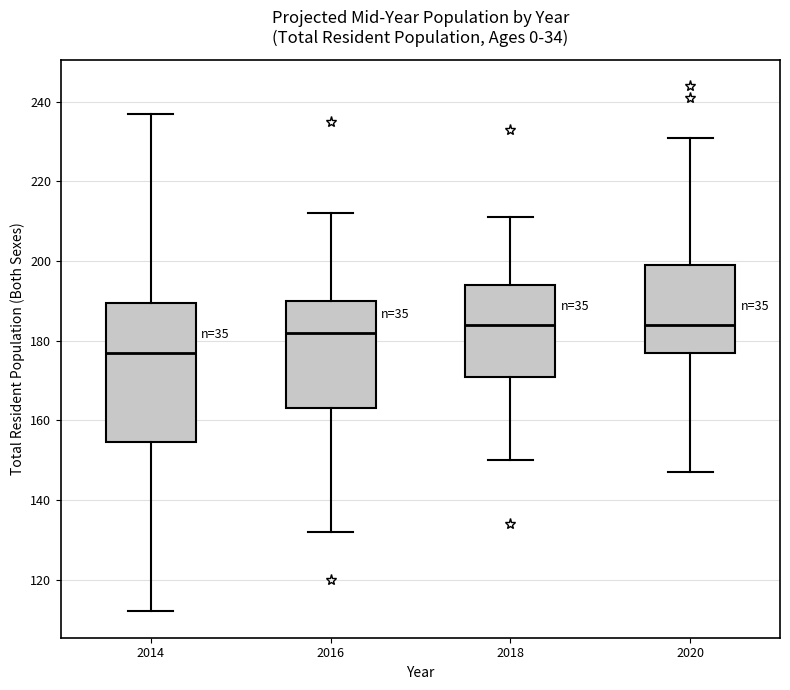

Where is the lower edge of the box at x = 2020 on the y-axis? The values are not printed on the chart, so give them approximately, as read against the axis.

178